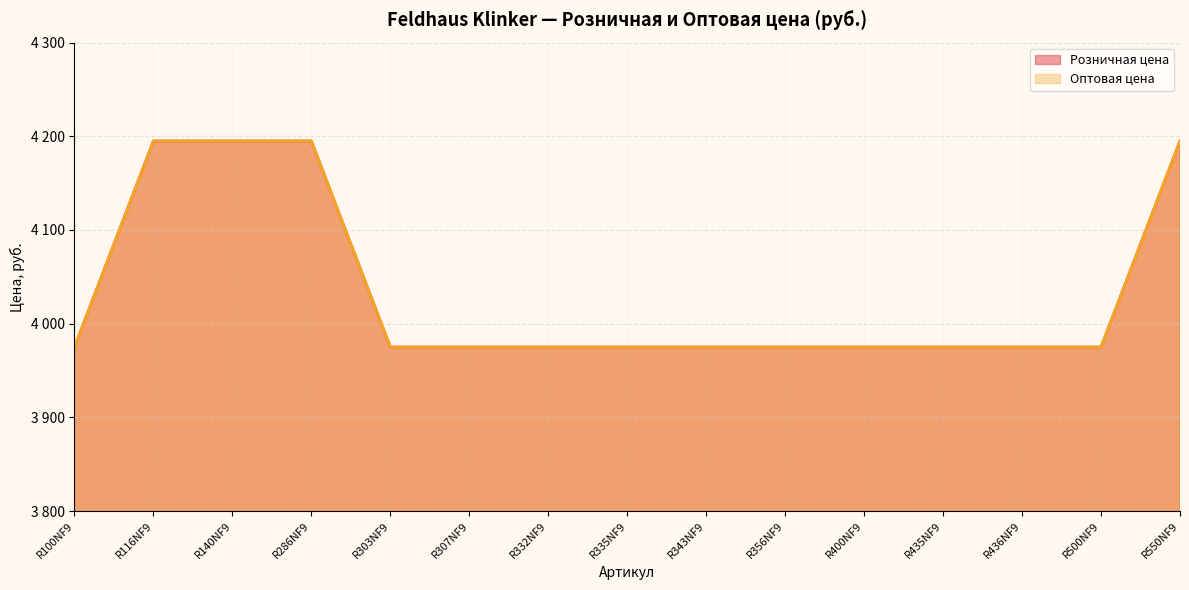

At which label does Оптовая цена reach its minimum?

R100NF9